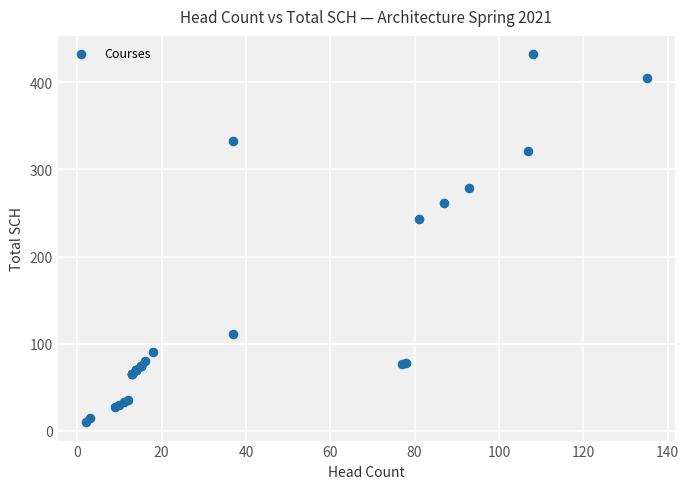

What Y value in the scatter plot is closest to 221?

243